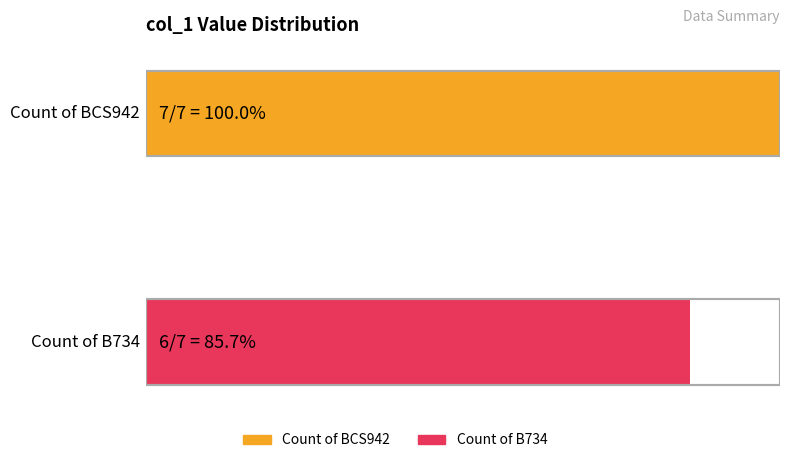

Does the chart contain any negative values?

No